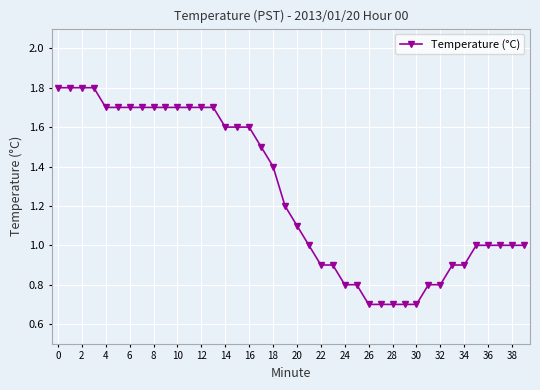

How many distinct data groups are displayed?

1